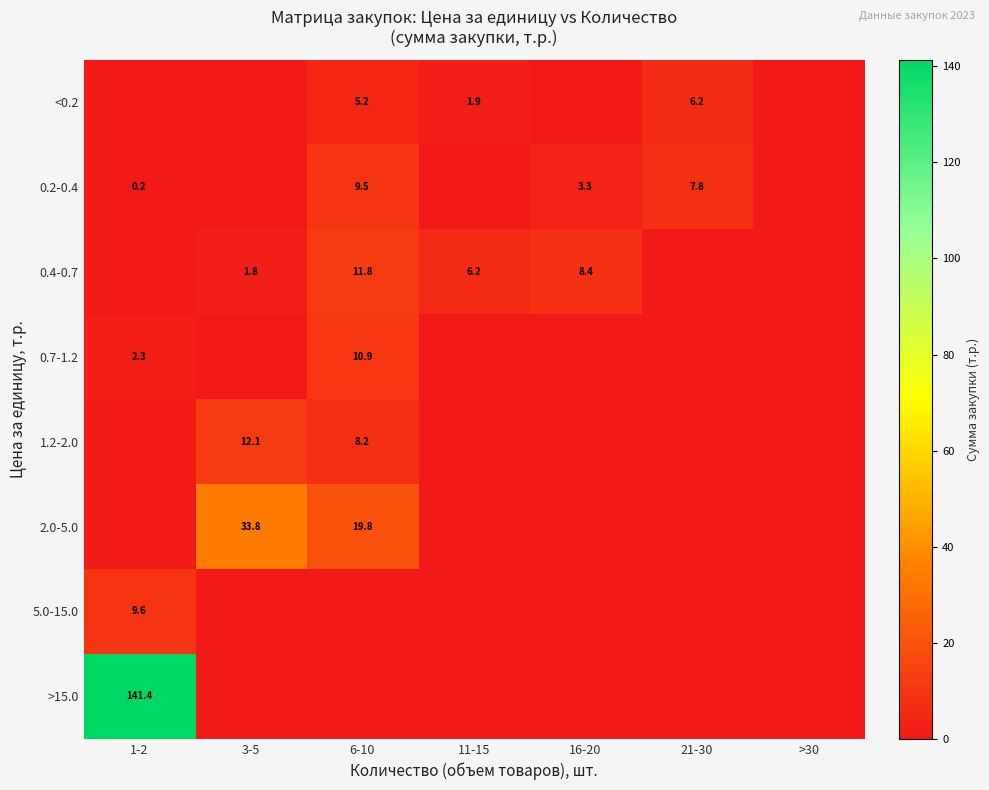

Is it true that 0.2-0.4 equals 3.0 at 21-30?

False